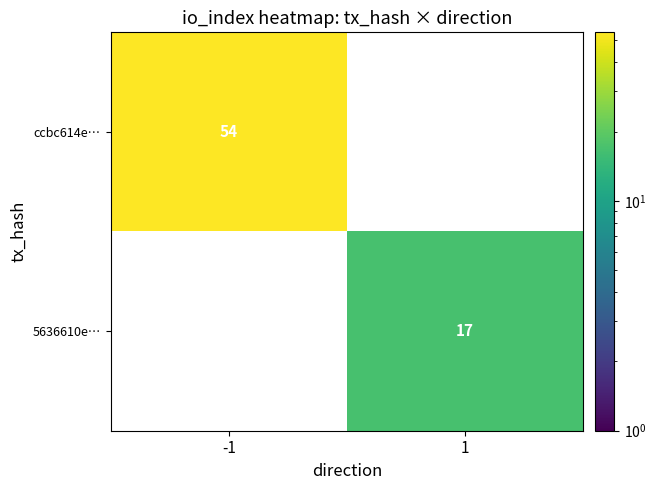

How many distinct data groups are displayed?

2